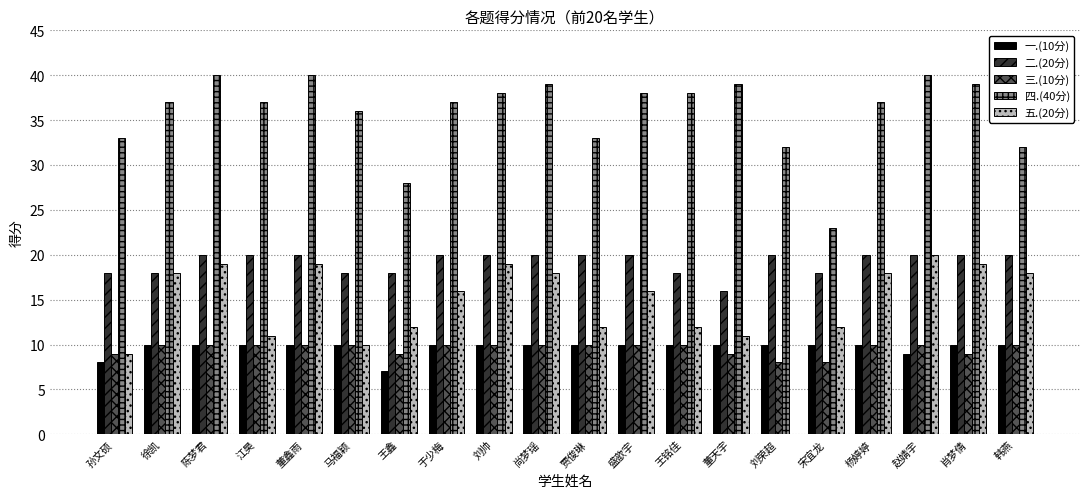

Which series has the largest total across all categories?

四.(40分)